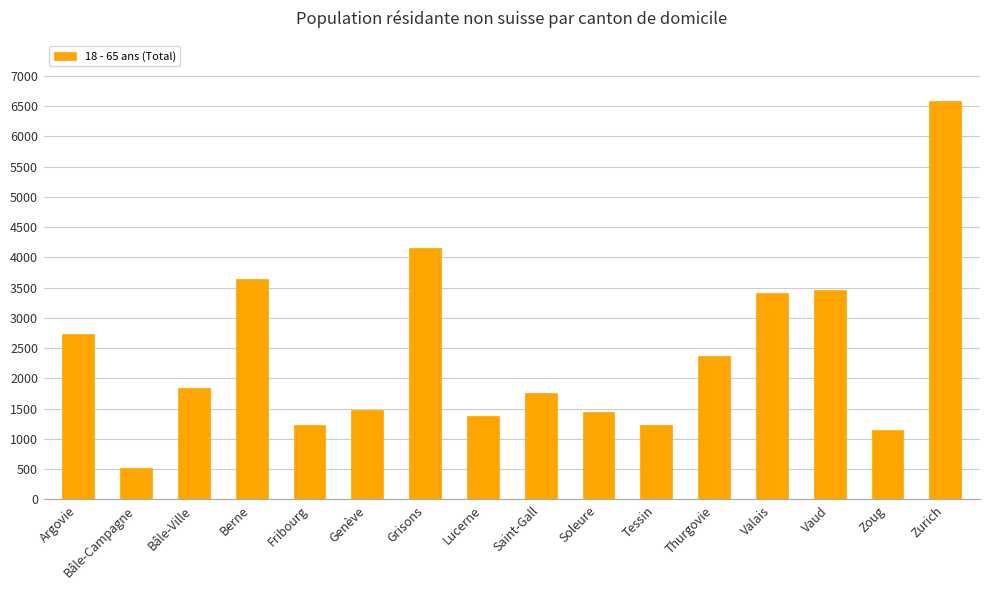

What is the average value?

2400